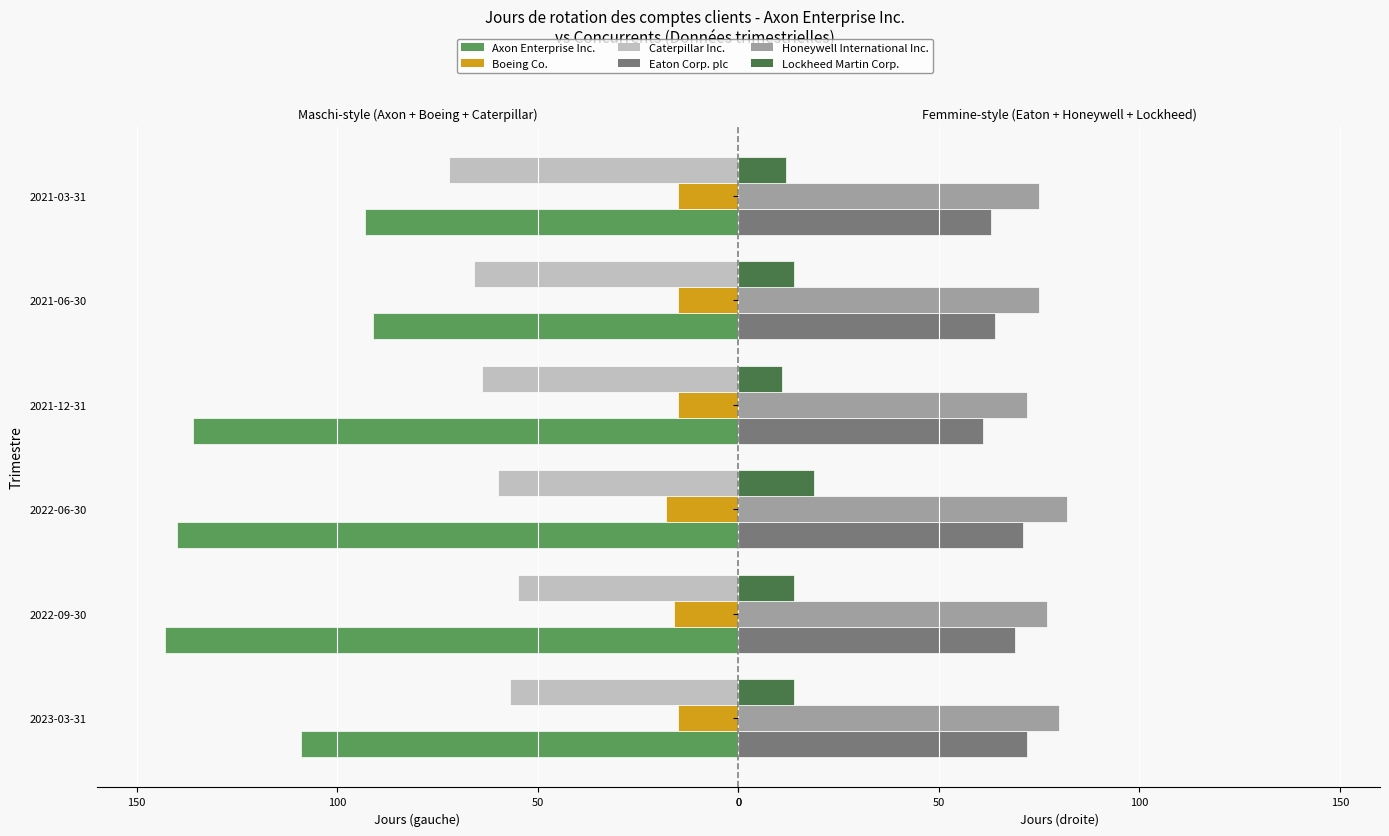

What position from the left is 2022-09-30?

2